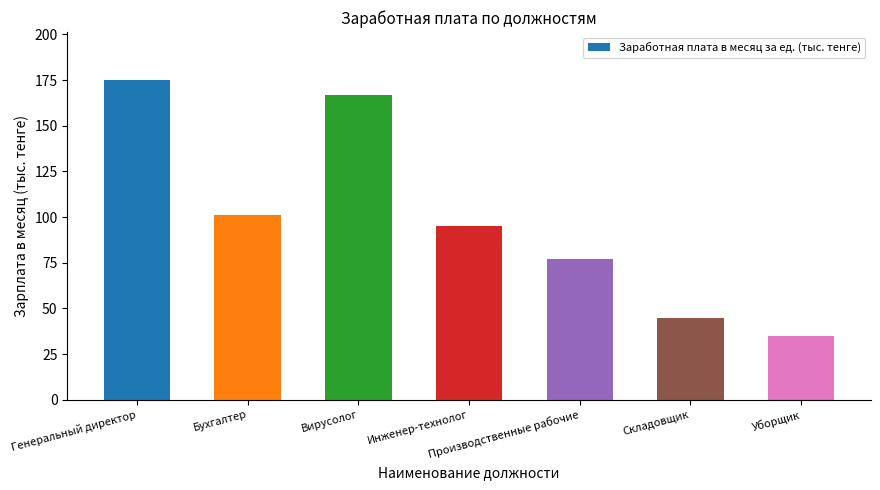

Approximately how many times larger is the value at Бухгалтер compared to Вирусолог?

0.6